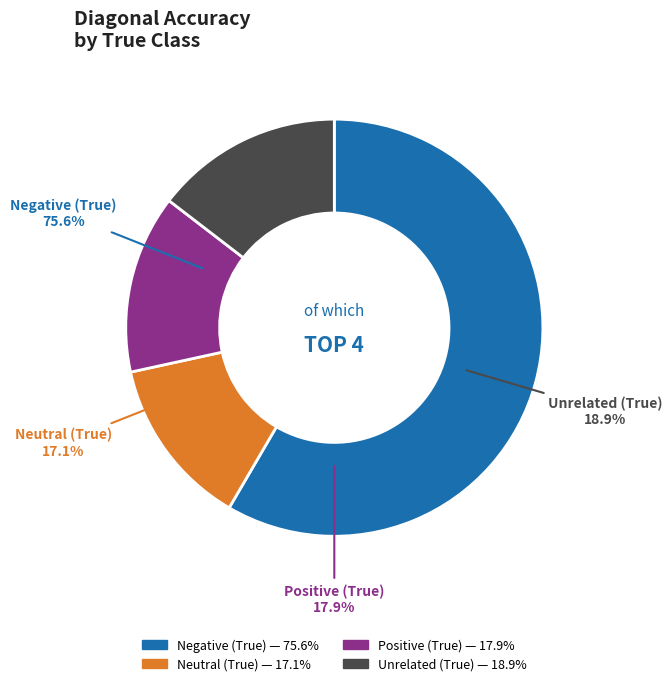

Which slice represents more than half of the pie?

Negative (True)